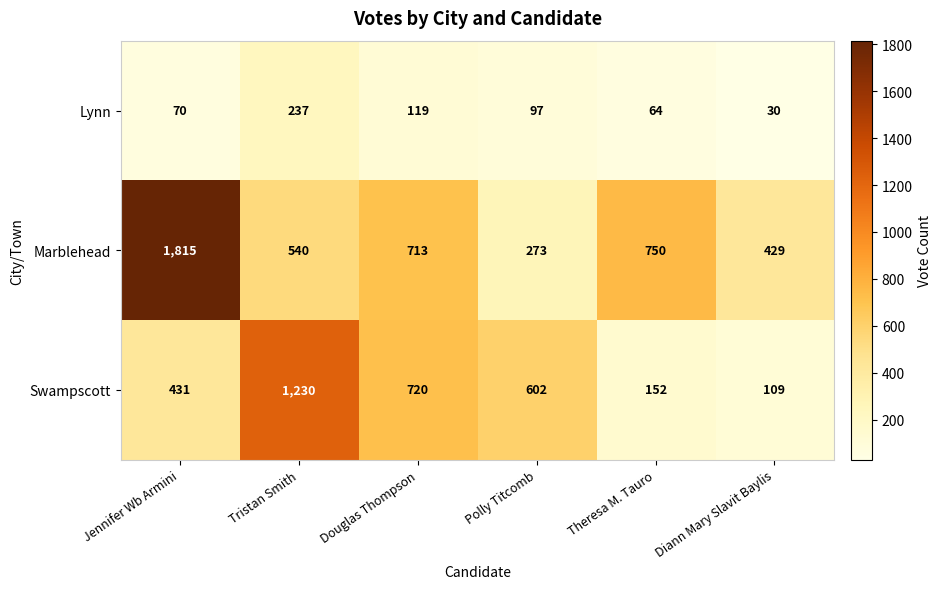

Reading left to right, list all the values displayed in this chart.

Lynn: 70	237	119	97	64	30
Marblehead: 1815	540	713	273	750	429
Swampscott: 431	1230	720	602	152	109